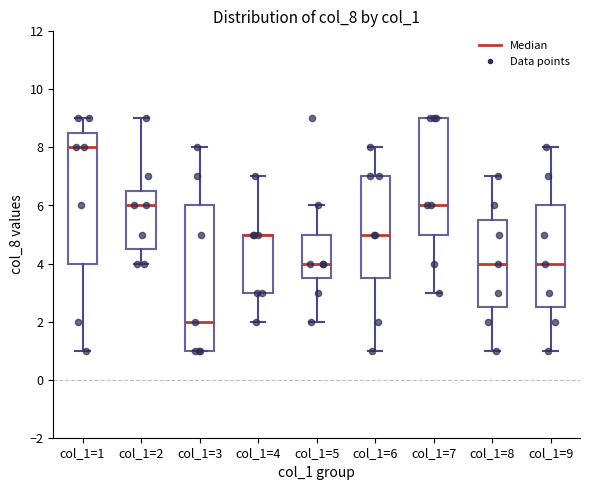

Reading left to right, read every box against the y-axis: the position of its median line, the range the box covers, and the ends of its whiskers. The values are not printed on the chart, so give them approximately, as read against the axis.

col_1=1: median 8.0, box 4.0 to 8.6, whiskers 1.0 to 9.0
col_1=2: median 6.0, box 4.6 to 6.6, whiskers 4.0 to 9.0
col_1=3: median 2.0, box 1.0 to 6.0, whiskers 1.0 to 8.0
col_1=4: median 5.0 (drawn on the box's upper edge), box 3.0 to 5.0, whiskers 2.0 to 7.0
col_1=5: median 4.0, box 3.6 to 5.0, whiskers 2.0 to 6.0
col_1=6: median 5.0, box 3.6 to 7.0, whiskers 1.0 to 8.0
col_1=7: median 6.0, box 5.0 to 9.0, whiskers 3.0 to 9.0
col_1=8: median 4.0, box 2.6 to 5.6, whiskers 1.0 to 7.0
col_1=9: median 4.0, box 2.6 to 6.0, whiskers 1.0 to 8.0